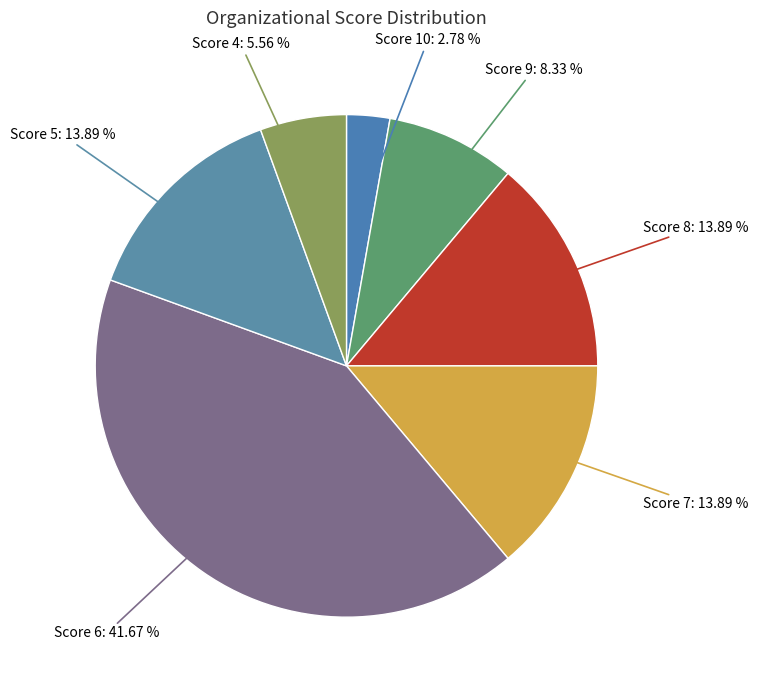

Which slice is the smallest?

Score 10: 2.78 %